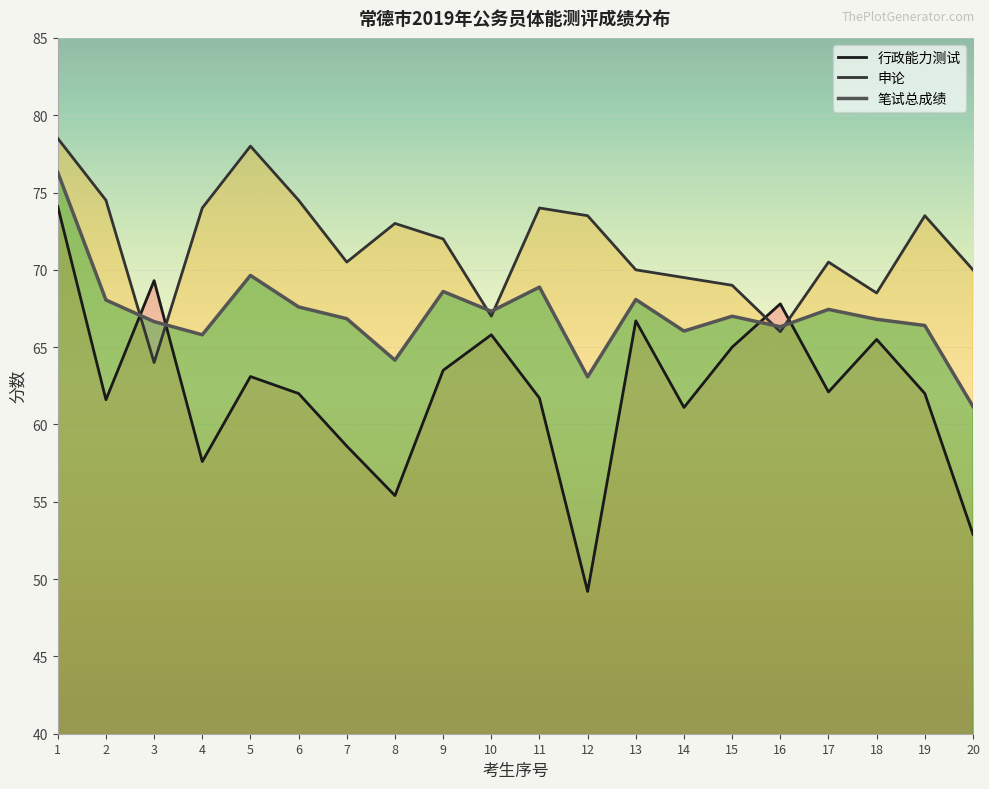

Does the chart display data point markers on the line(s)?

No